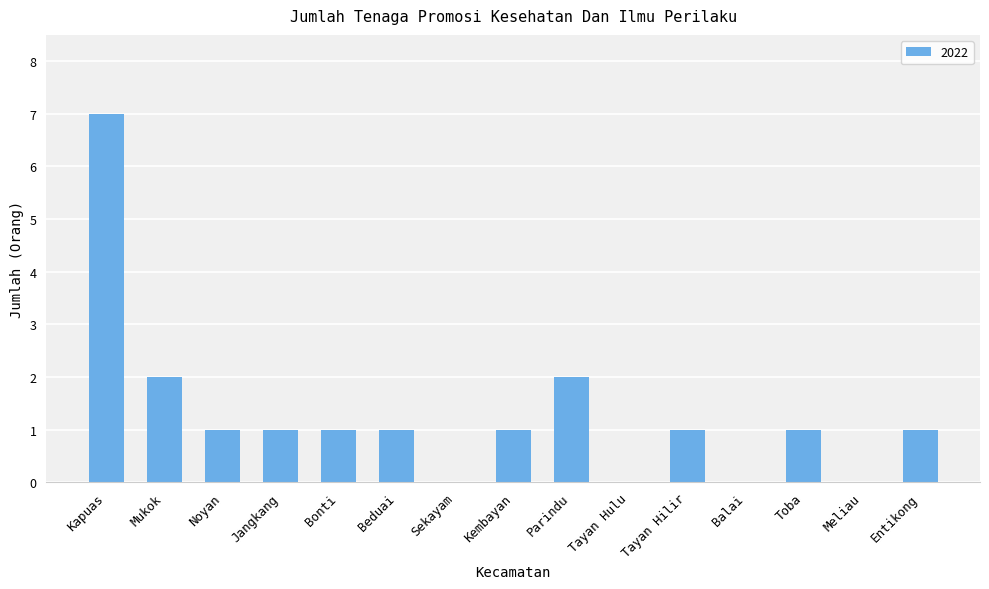

What is the ratio of the value at Kembayan to the value at Mukok?

0.5